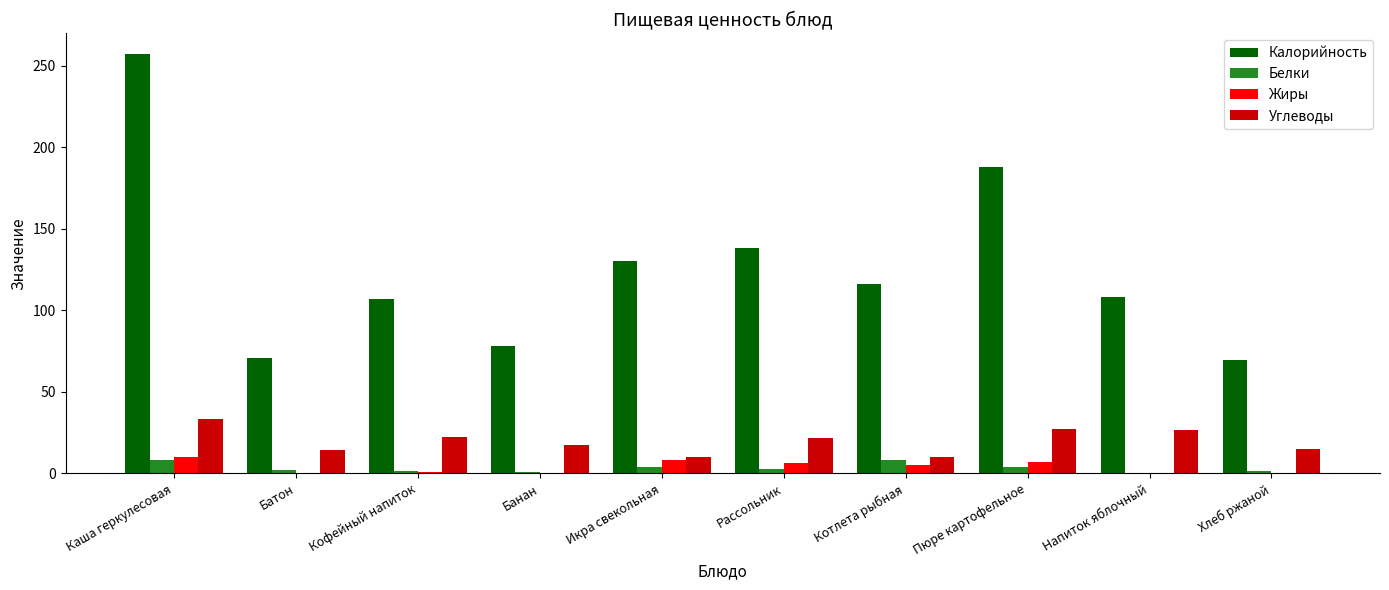

The value of Калорийность at Напиток яблочный is 157.0. True or false?

False